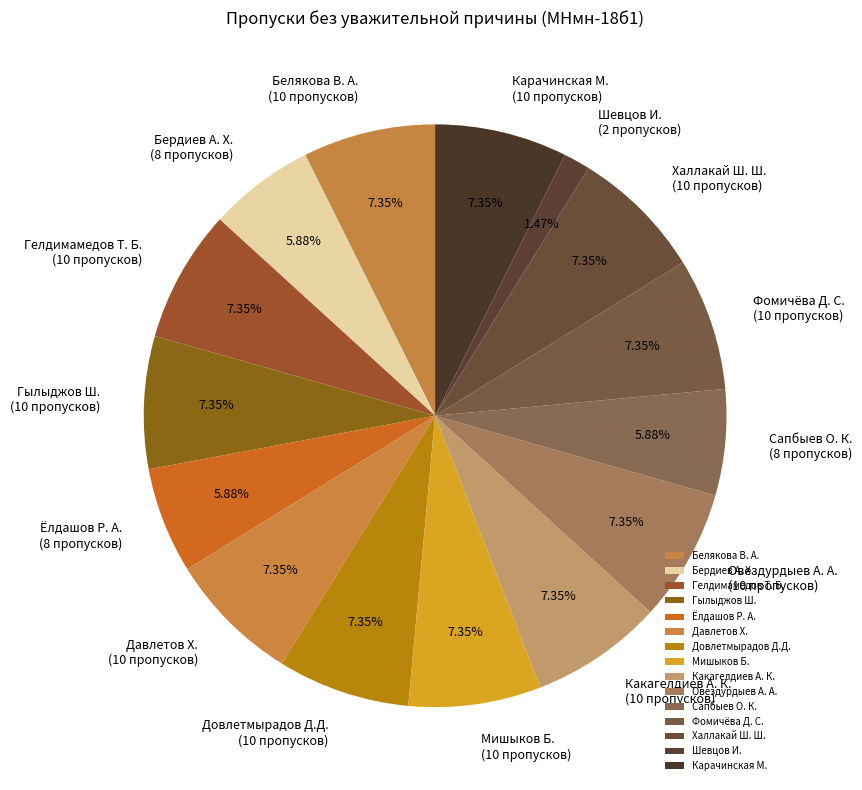

True or false: Овездурдыев А. А. accounts for 1% of the total.

False